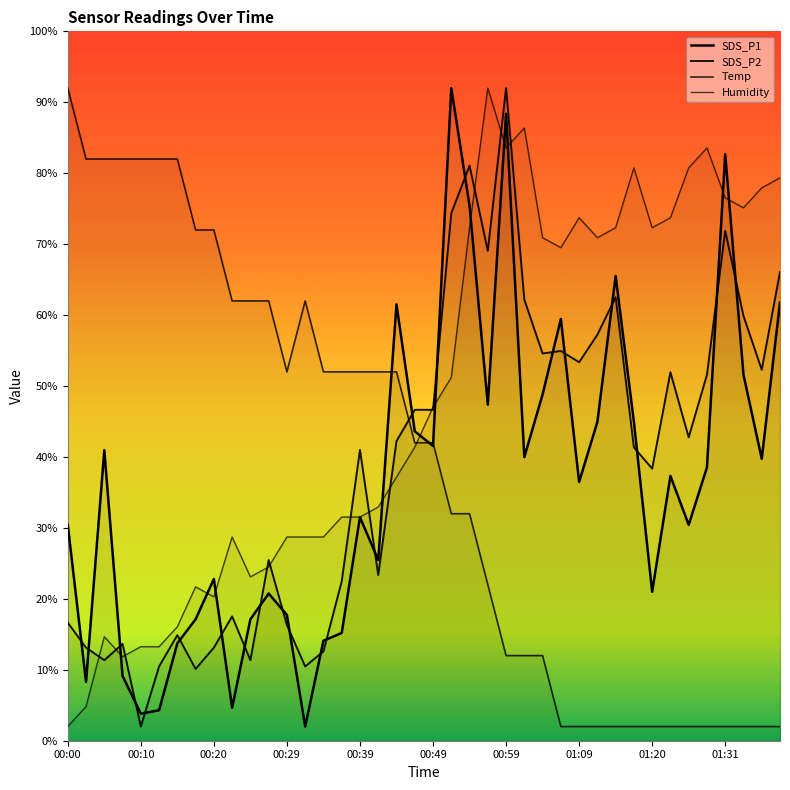

How many values in the Humidity series exceed 47?

20